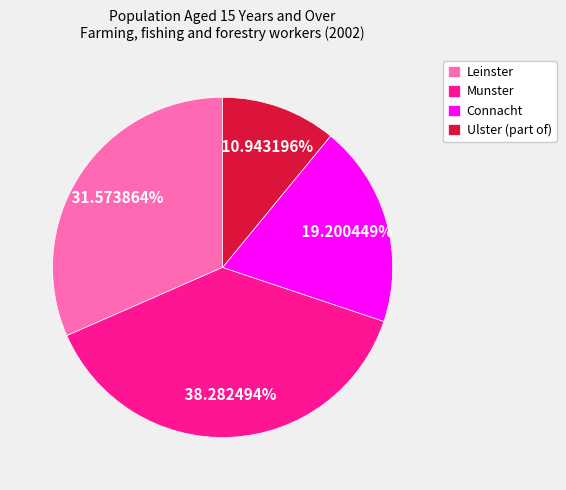

What is the total percentage of Ulster (part of) and Leinster?

42.5%